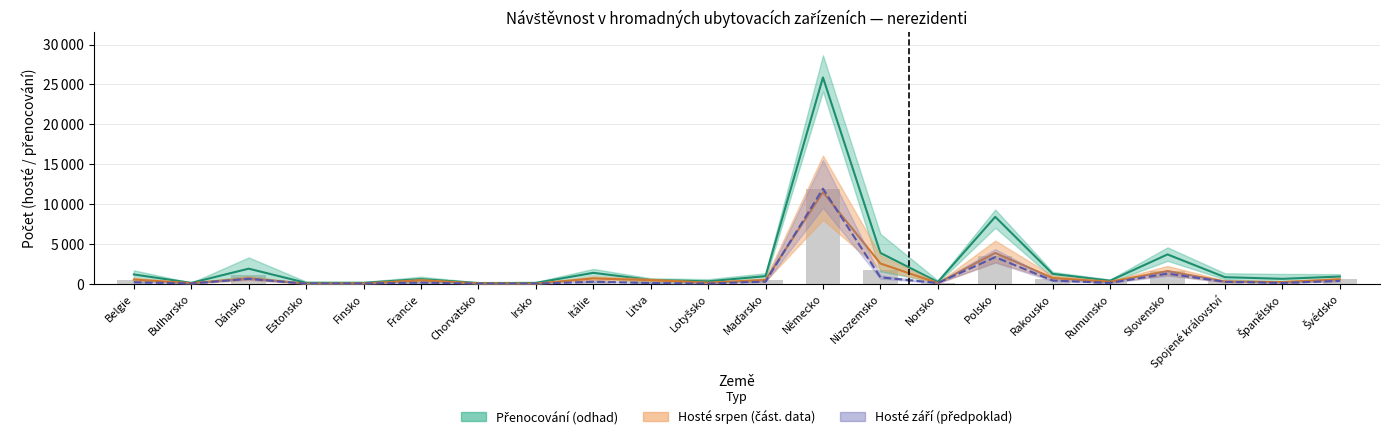

What is the label of the 17th bar from the left?

Rakousko